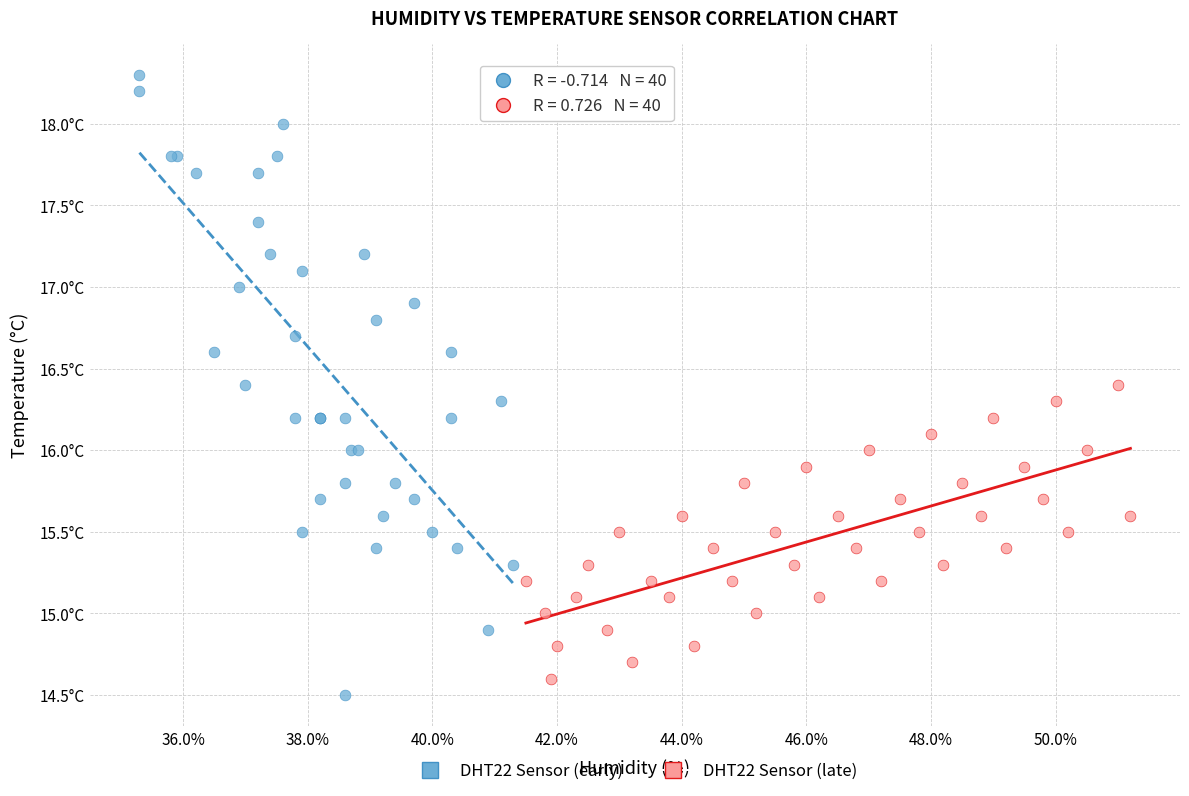

Which series contains the lowest Y value?

DHT22 Sensor (early)